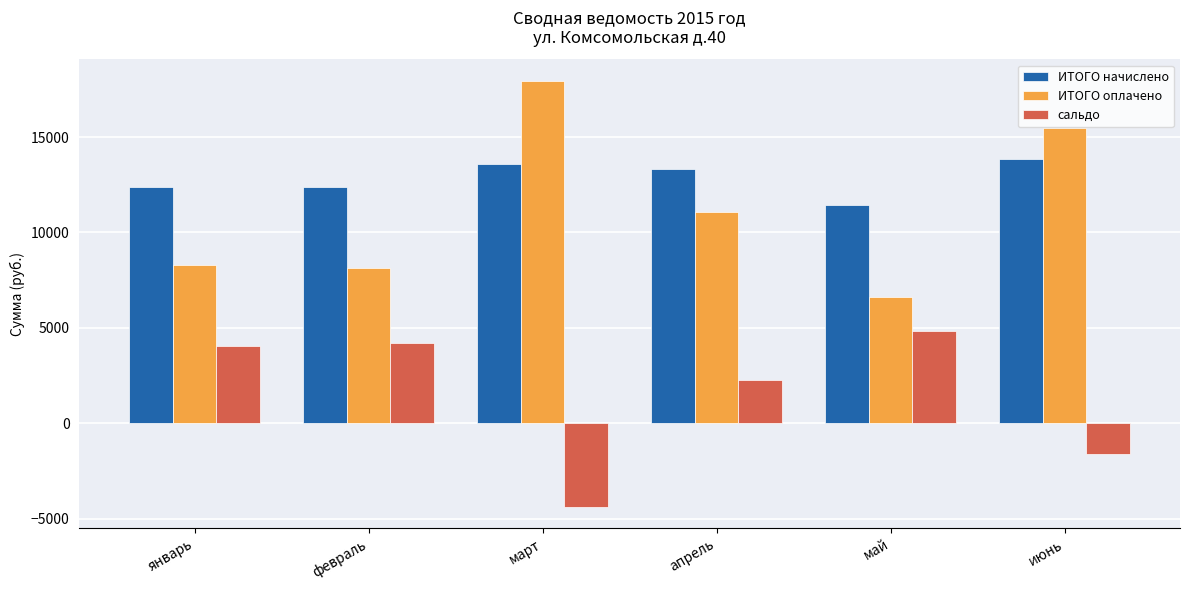

What is the sum of all сальдо values?

9363.2